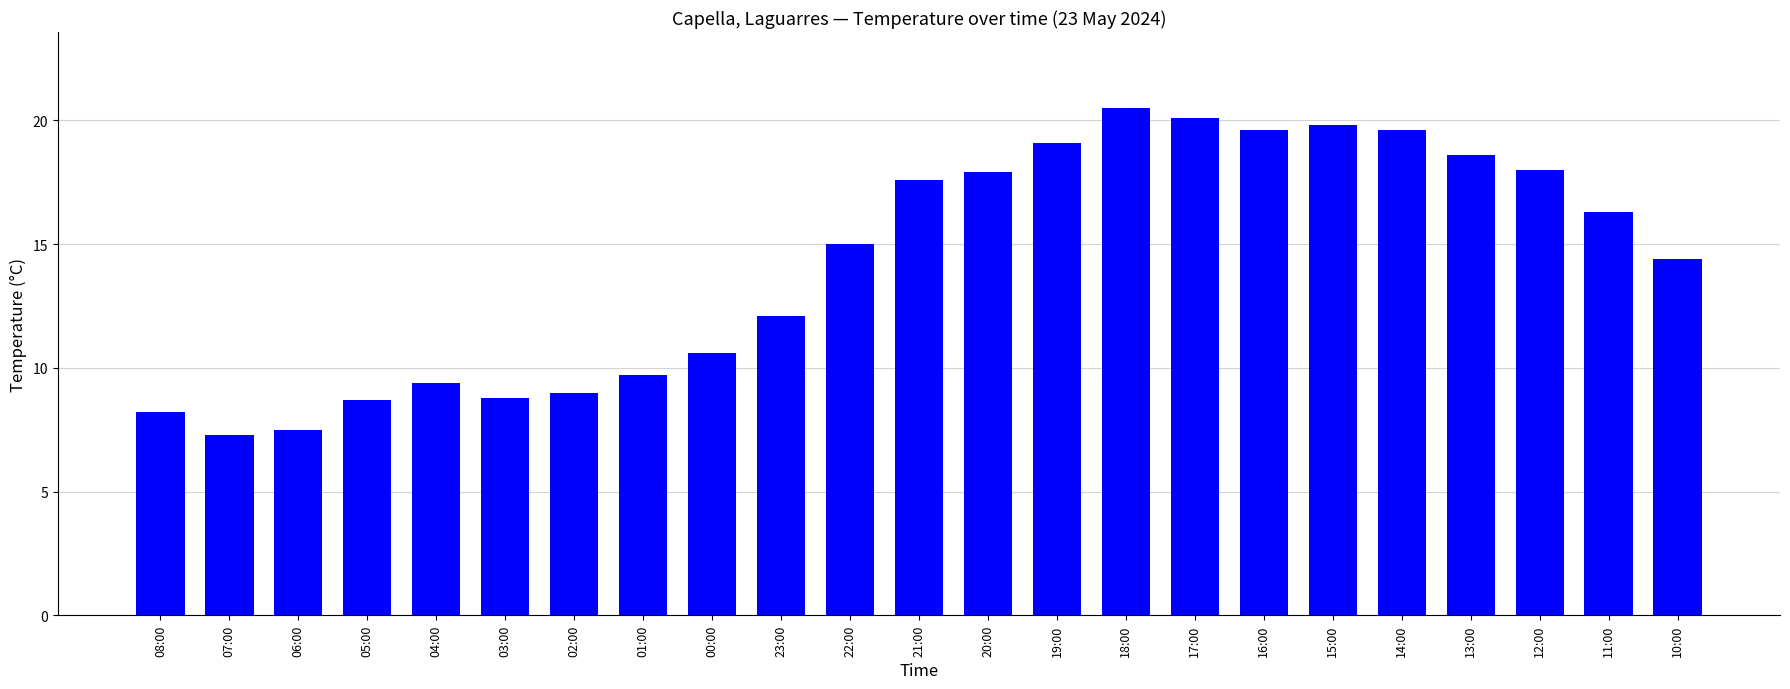

What is the change in value from 04:00 to 13:00?

+9.2